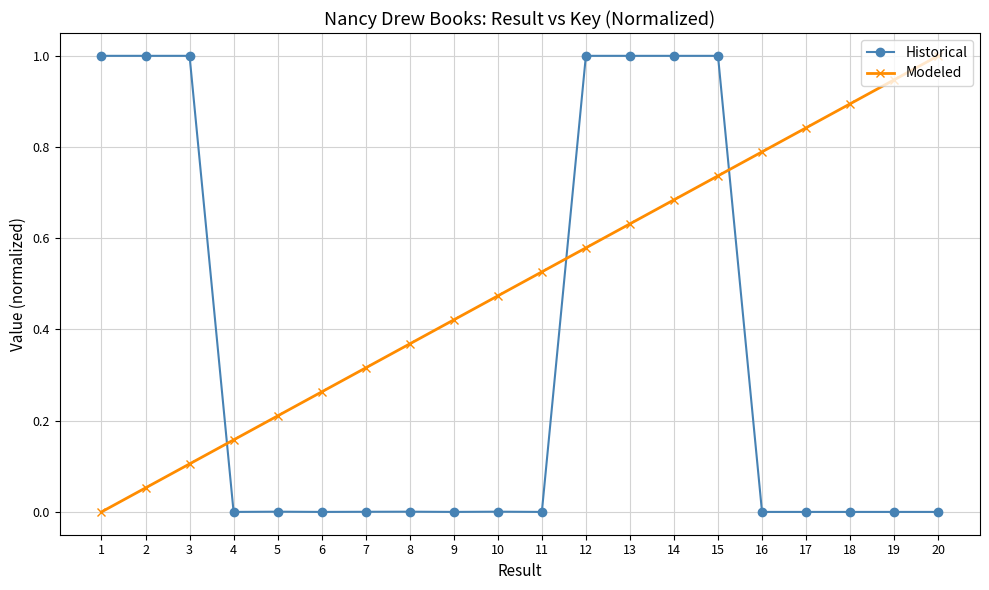

Which series has the largest total across all categories?

Modeled